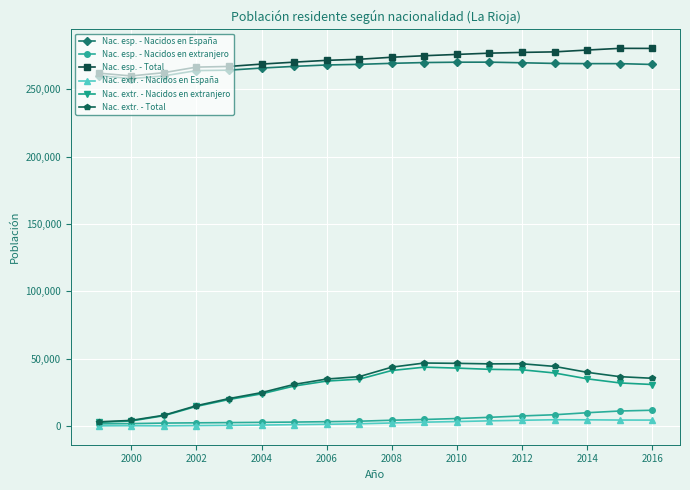

What is the highest value of the Nac. esp. - Total series?

280237